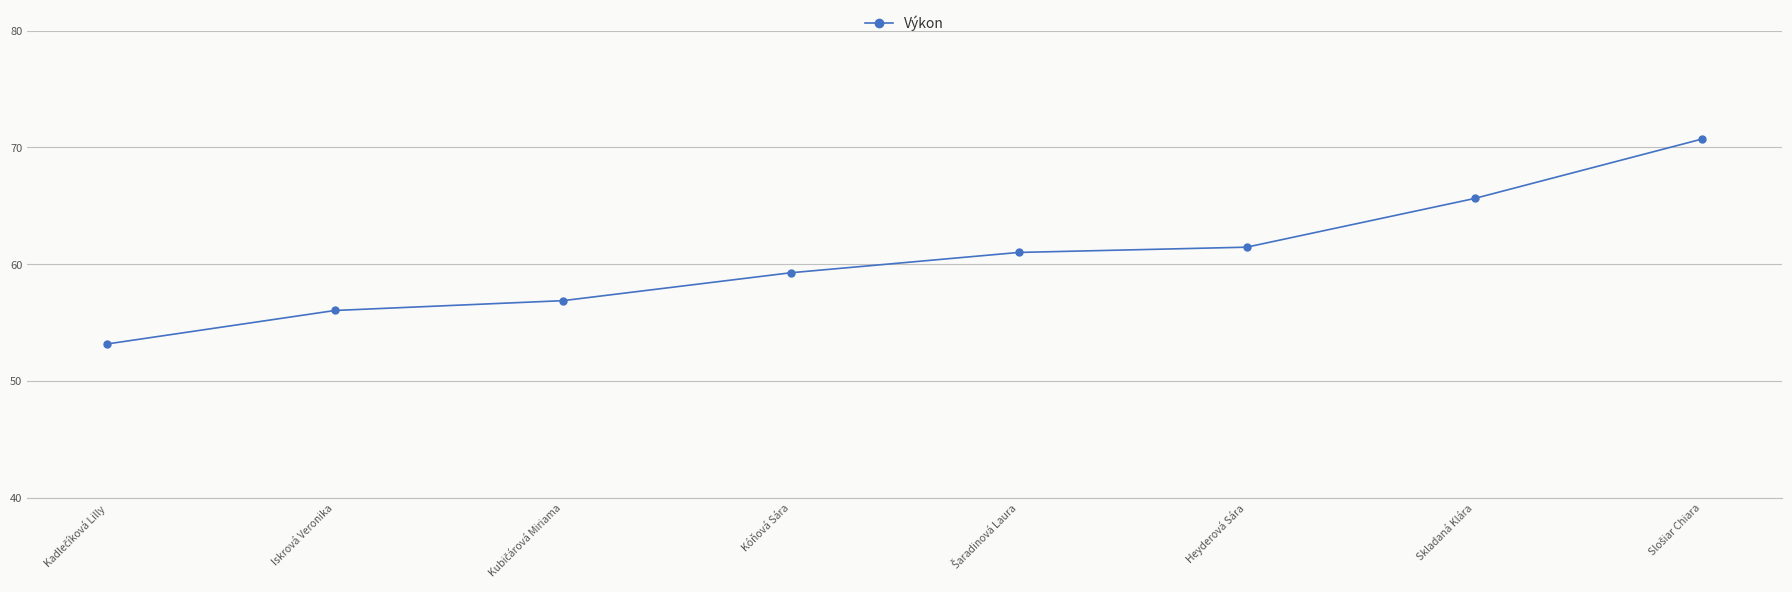

True or false: there are more than 1 points higher than both neighbors.

False